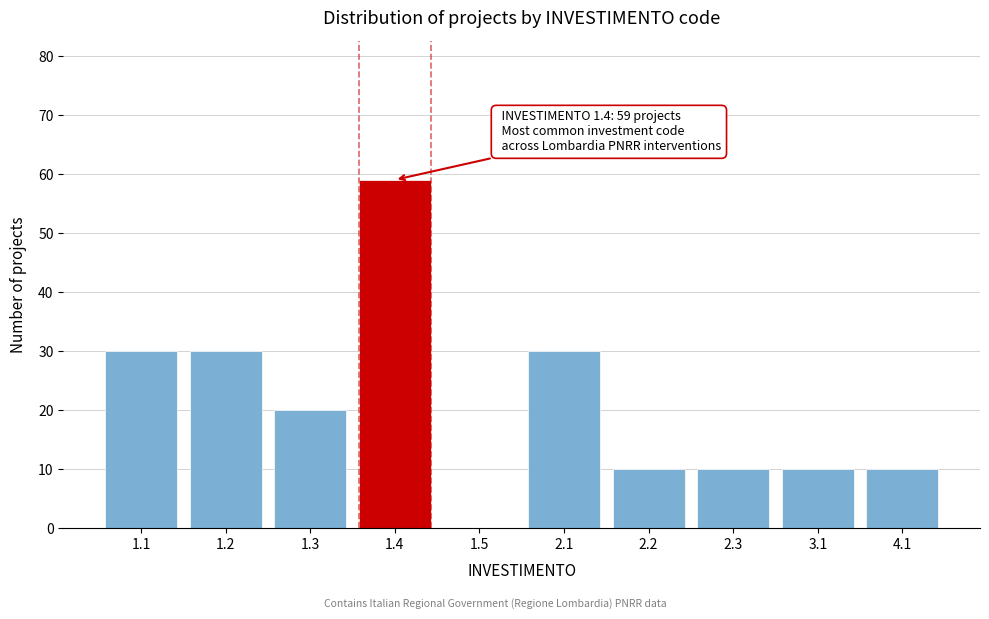

Reading left to right, transcribe all the data shown in this chart.

1.1=30	1.2=30	1.3=20	1.4=59	1.5=0	2.1=30	2.2=10	2.3=10	3.1=10	4.1=10